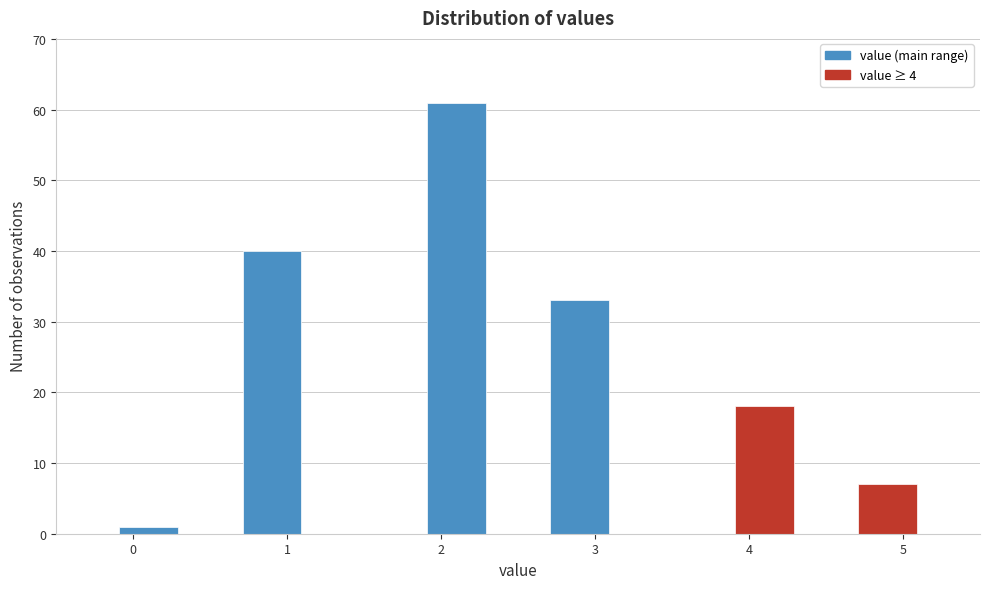

Which range on the x-axis has the tallest bar?

1.9 to 2.3